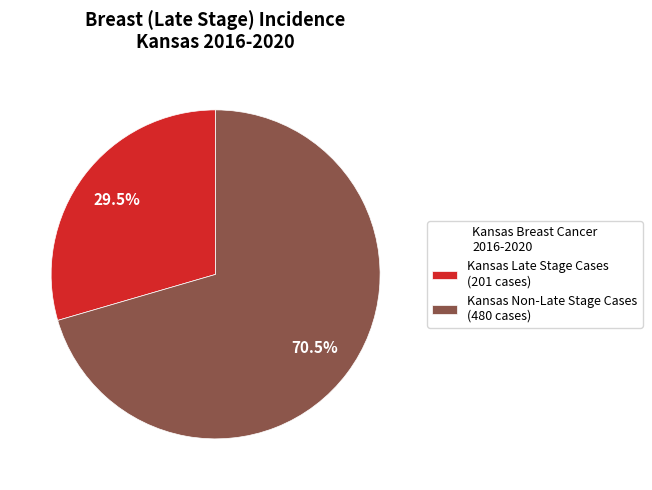

Is Kansas Non-Late Stage Cases (480 cases) the majority of the pie?

Yes